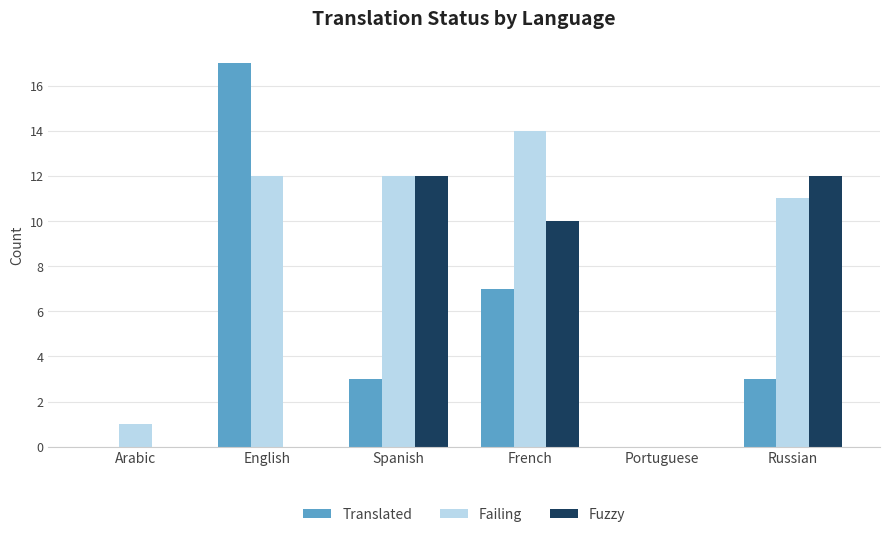

What is the greatest value displayed?

17